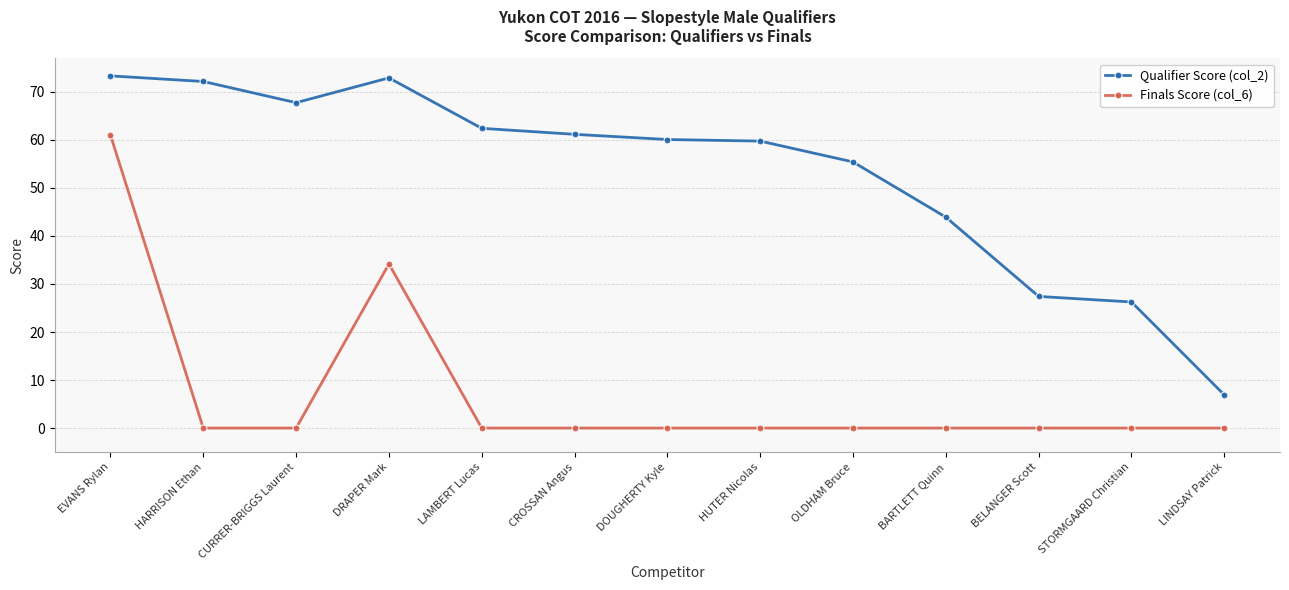

What is the difference between the Qualifier Score (col_2) values at STORMGAARD Christian and LAMBERT Lucas?

36.2